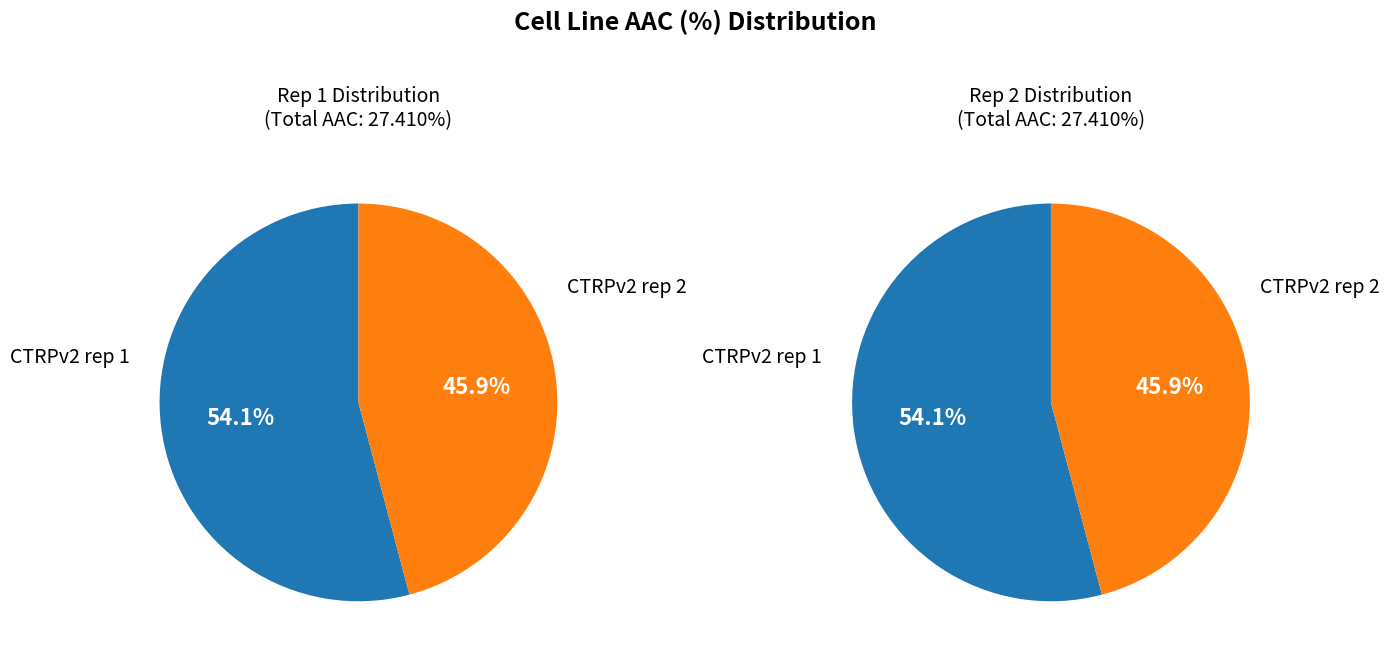

To the nearest percent, what portion does CTRPv2 rep 2 represent?

46%